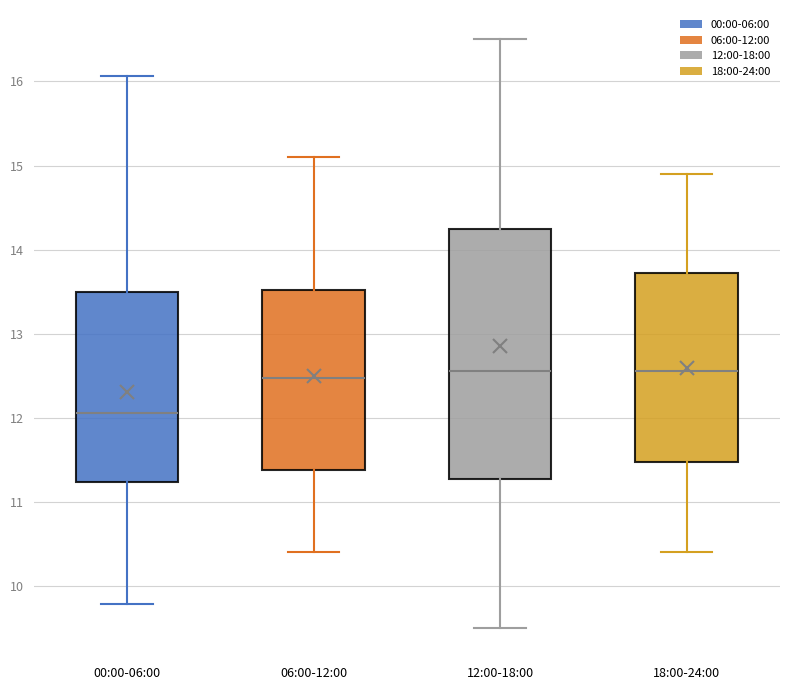

Reading left to right, transcribe this box plot: for each box, give where its median line is, the range the box spans, and where its two whiskers end, as read against the y-axis. The values are not printed on the chart, so give them approximately, as read against the axis.

00:00-06:00: median 12.1, box 11.2 to 13.5, whiskers 9.8 to 16.1
06:00-12:00: median 12.5, box 11.4 to 13.5, whiskers 10.4 to 15.1
12:00-18:00: median 12.6, box 11.3 to 14.3, whiskers 9.5 to 16.5
18:00-24:00: median 12.6, box 11.5 to 13.7, whiskers 10.4 to 14.9